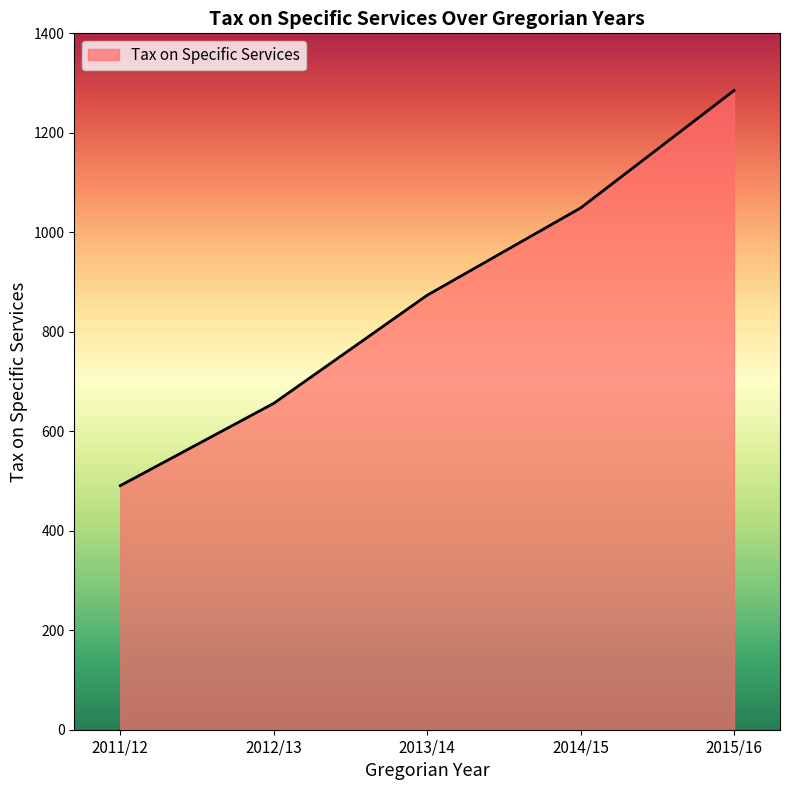

Between 2014/15 and 2011/12, which is larger?

2014/15